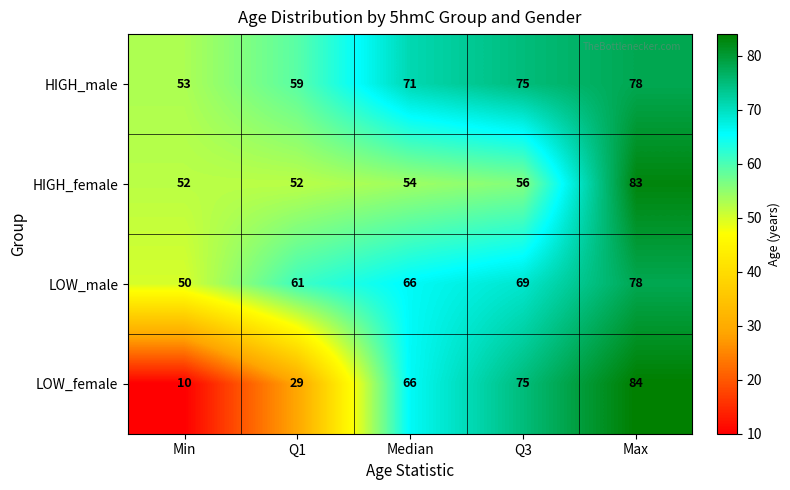

True or false: LOW_male has a value of 20 at Q1.

False